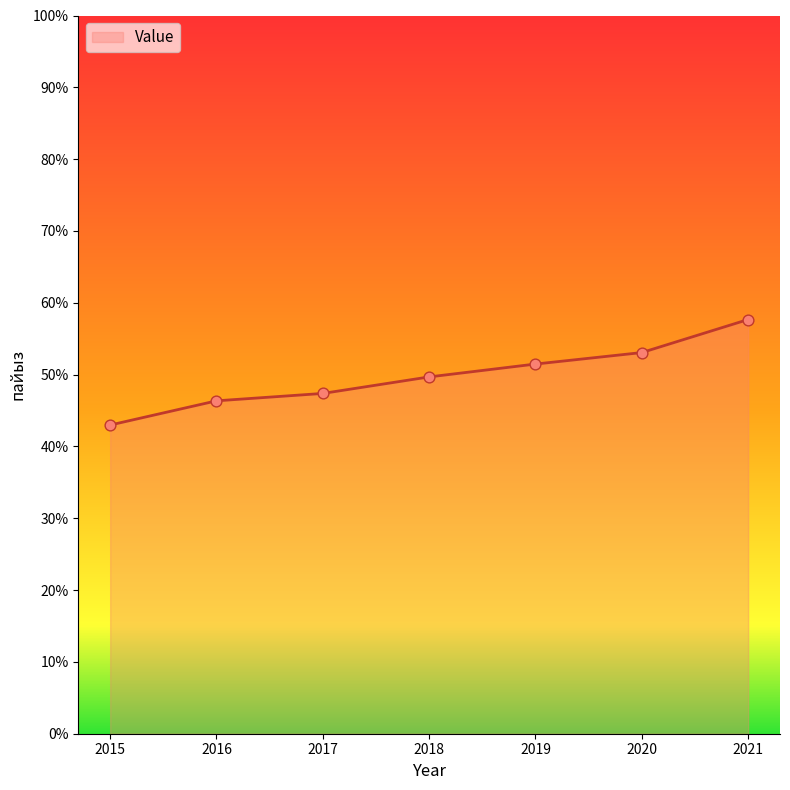

Approximately how many times larger is the value at 2015 compared to 2017?

0.9